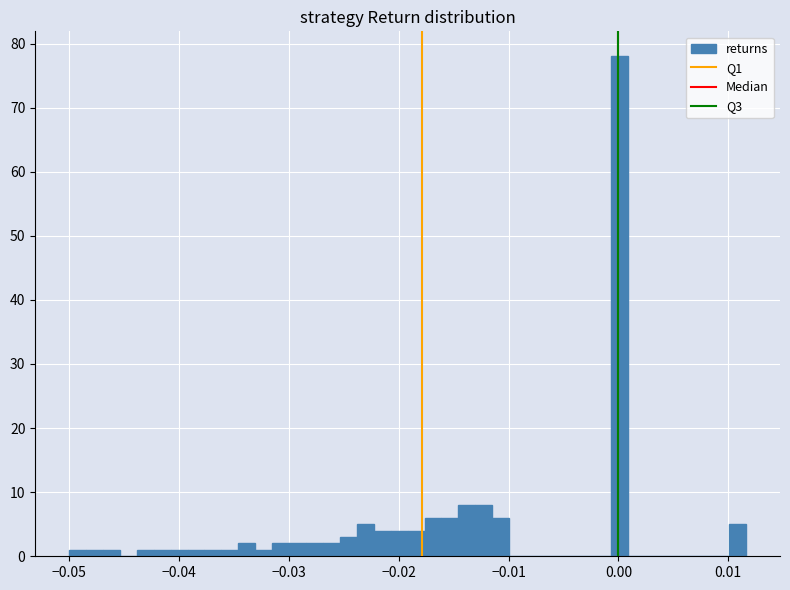

Around what value on the x-axis is the tallest bar? Give the approximate position of its centre, as read against the axis.

0.000